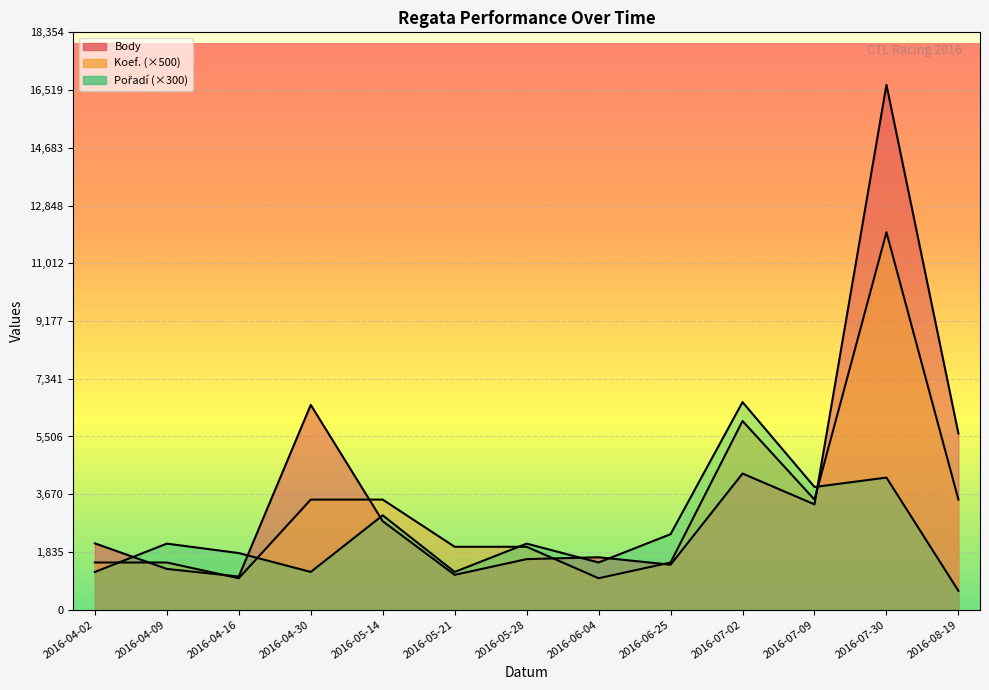

Reading left to right, extract all data points from this chart.

Body: 2016-04-02=2109	2016-04-09=1296	2016-04-16=1054	2016-04-30=6512	2016-05-14=2814	2016-05-21=1108	2016-05-28=1608	2016-06-04=1667	2016-06-25=1430	2016-07-02=4328	2016-07-09=3349	2016-07-30=16686	2016-08-19=5600
Koef.: 2016-04-02=1500	2016-04-09=1500	2016-04-16=1000	2016-04-30=3500	2016-05-14=3500	2016-05-21=2000	2016-05-28=2000	2016-06-04=1000	2016-06-25=1500	2016-07-02=6000	2016-07-09=3500	2016-07-30=12000	2016-08-19=3500
Pořadí: 2016-04-02=1200	2016-04-09=2100	2016-04-16=1800	2016-04-30=1200	2016-05-14=3000	2016-05-21=1200	2016-05-28=2100	2016-06-04=1500	2016-06-25=2400	2016-07-02=6600	2016-07-09=3900	2016-07-30=4200	2016-08-19=600